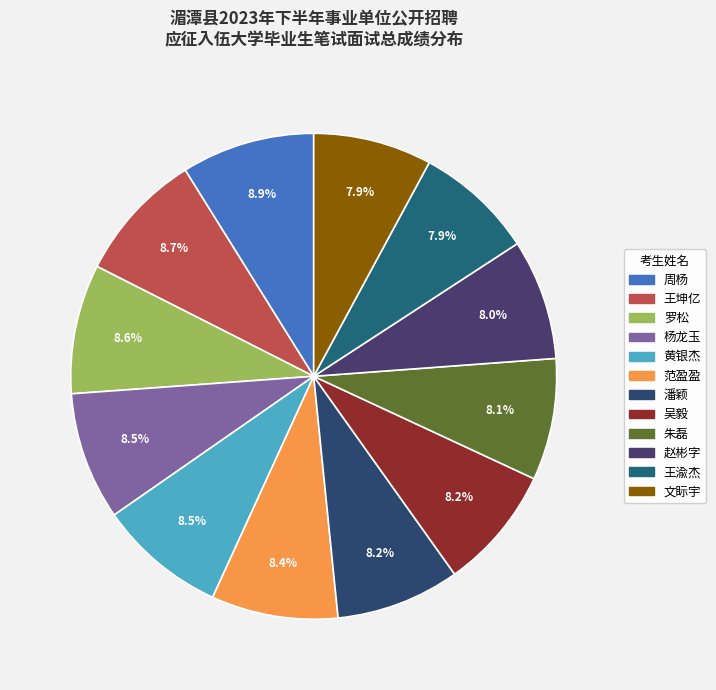

Count the number of slices in the pie.

12